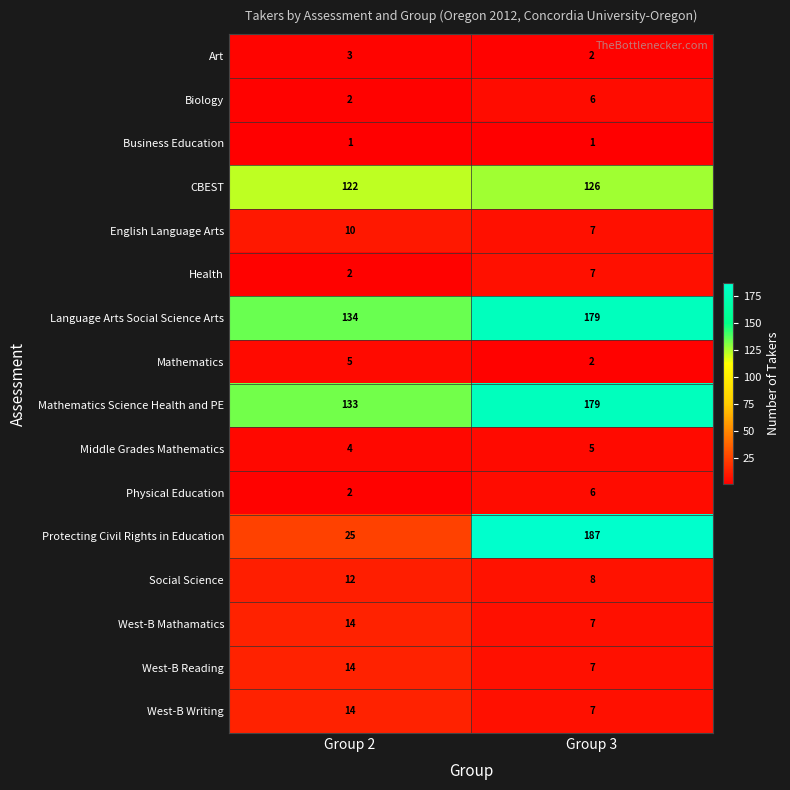

What is the sum of all Language Arts Social Science Arts values?

313